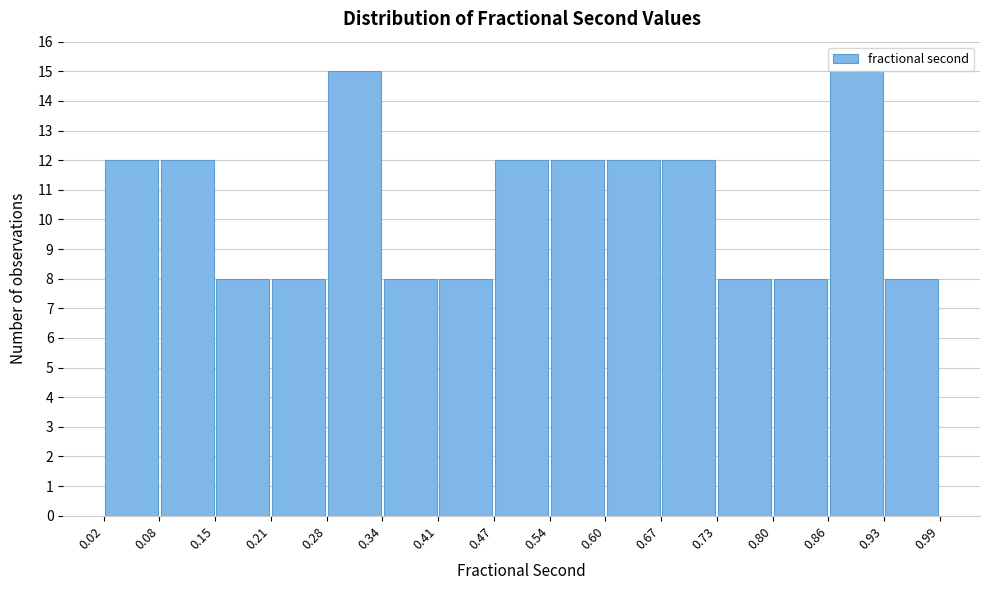

Reading left to right, list every bar in this chart as the range it spans on the x-axis followed by its height. The values are not printed on the chart, so give them approximately, as read against the axis.

0.02 to 0.08: 12
0.08 to 0.15: 12
0.15 to 0.21: 8
0.21 to 0.28: 8
0.28 to 0.34: 15
0.34 to 0.41: 8
0.41 to 0.47: 8
0.47 to 0.54: 12
0.54 to 0.60: 12
0.60 to 0.67: 12
0.67 to 0.73: 12
0.73 to 0.80: 8
0.80 to 0.86: 8
0.86 to 0.93: 15
0.93 to 0.99: 8